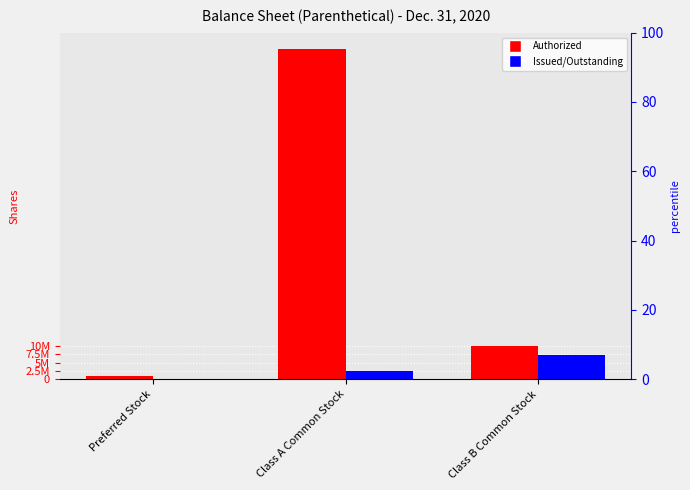

Reading left to right, list all the values displayed in this chart.

Authorized: 1000000	100000000	10000000
Issued/Outstanding: 0	2500000	7187500